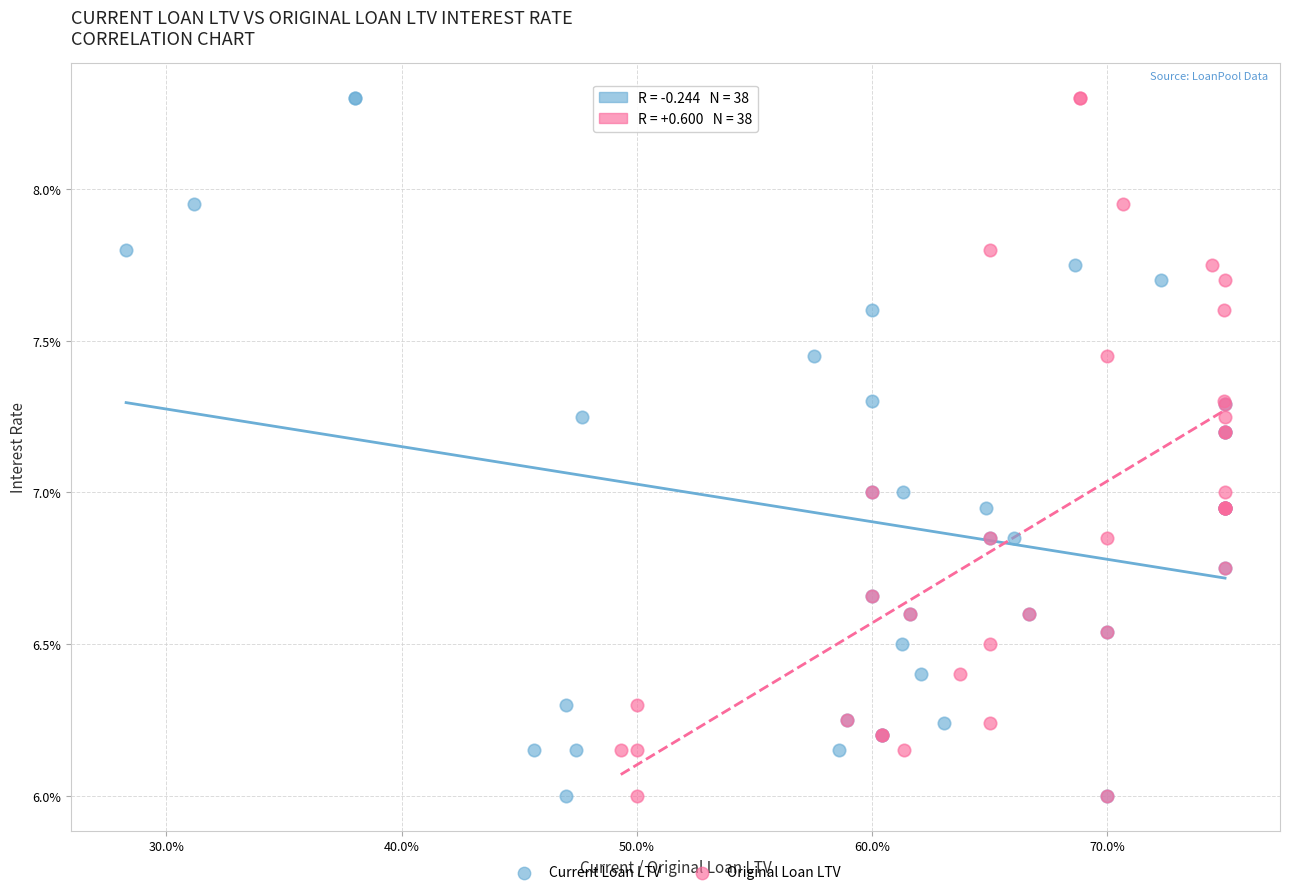

What are all the series names shown in the legend?

Current Loan LTV, Original Loan LTV